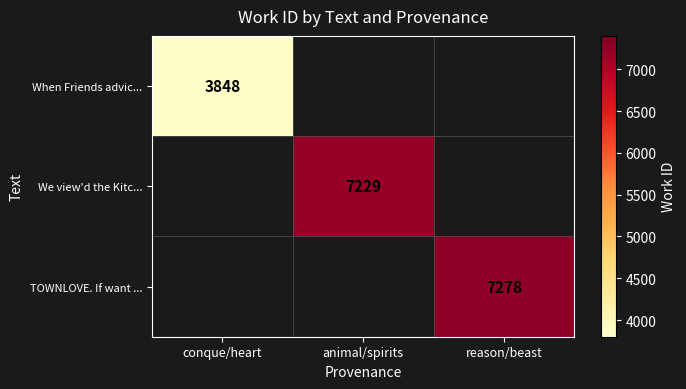

The value of We view'd the Kitc... at animal/spirits is 7229. True or false?

True